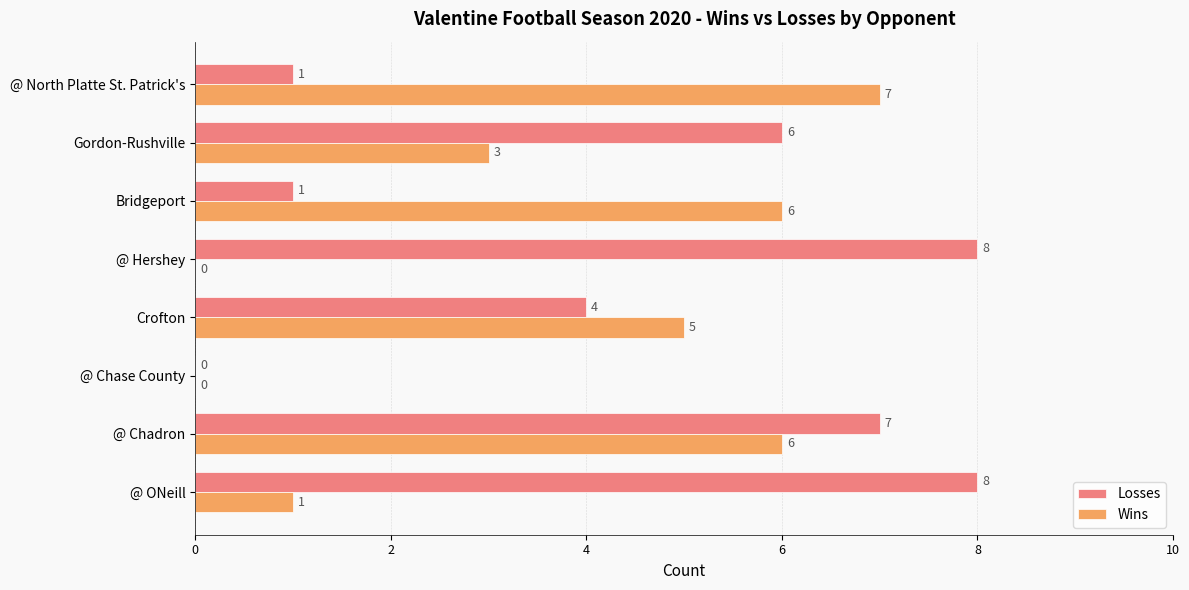

The value of Wins at @ ONeill is 1. True or false?

True